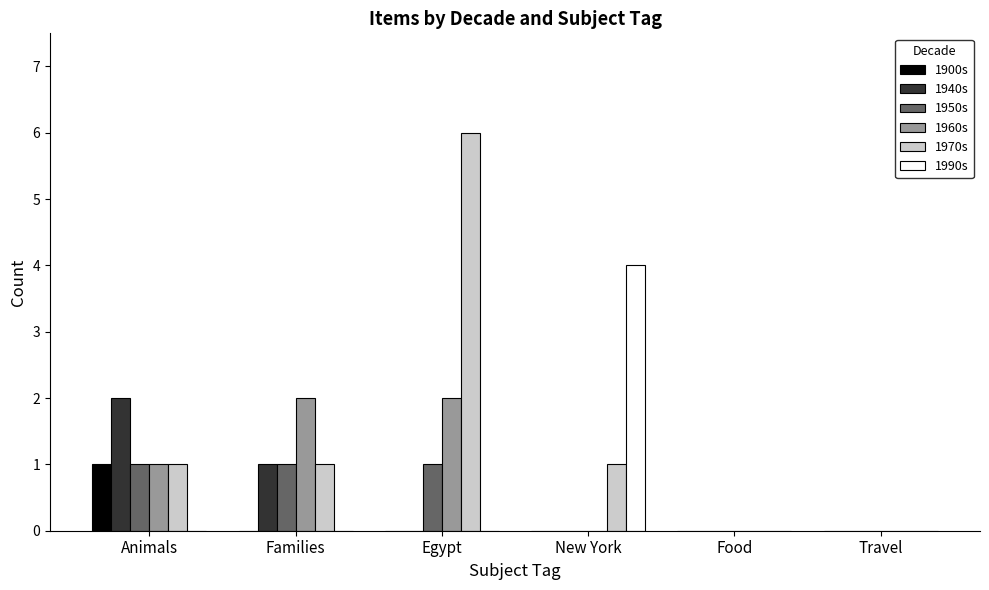

Is it true that 1950s equals 0 at Travel?

True